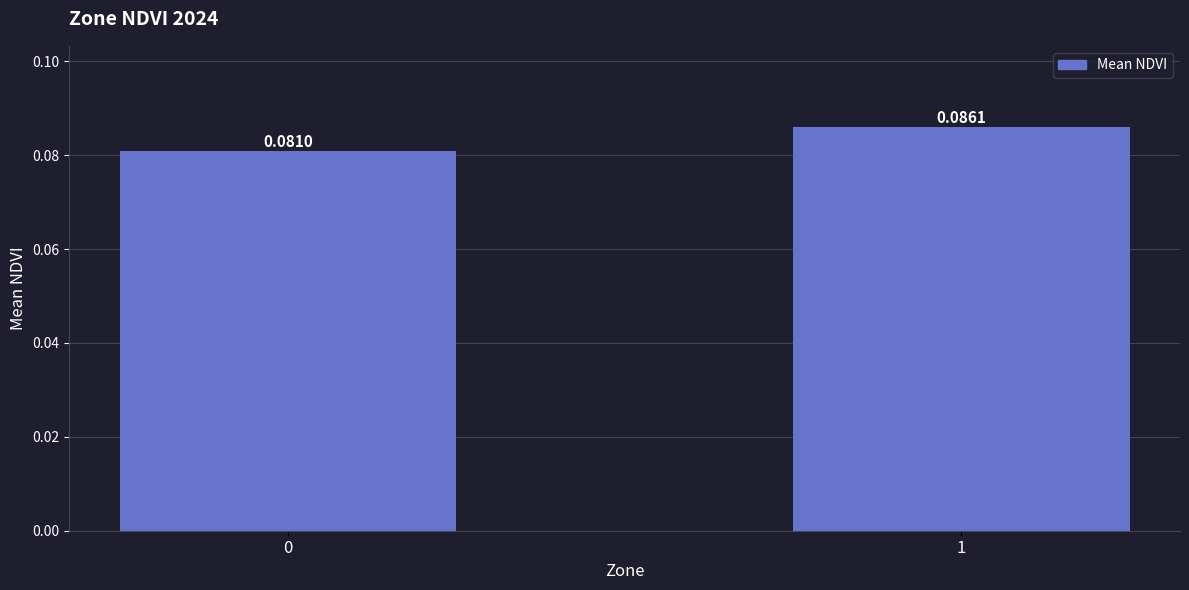

Rank the categories by value from lowest to highest.

0, 1